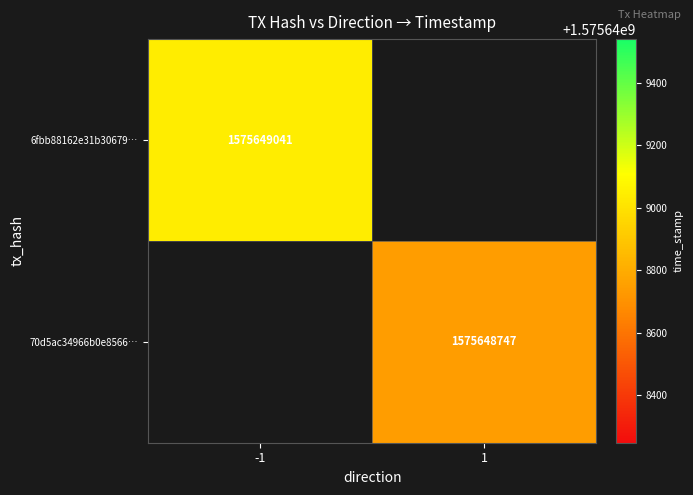

Reading left to right, what are all the values shown in this chart?

6fbb88162e31b3067948fd96b33023a6e173218: -1	1575649041
70d5ac34966b0e85667b69186bfe30728026a02: 1	1575648747